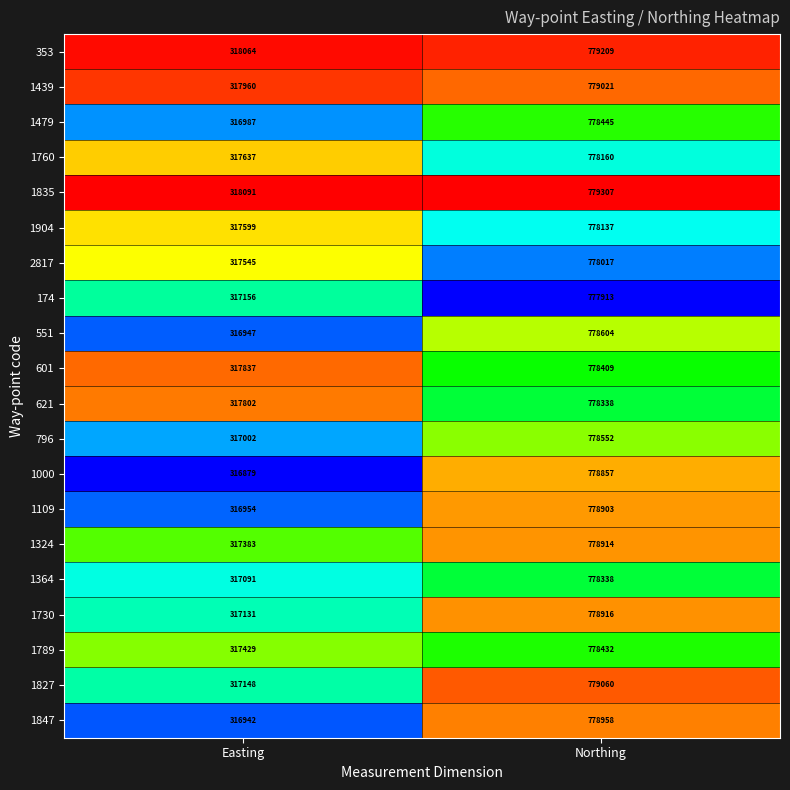

Which series has the largest range (max minus min)?

1847